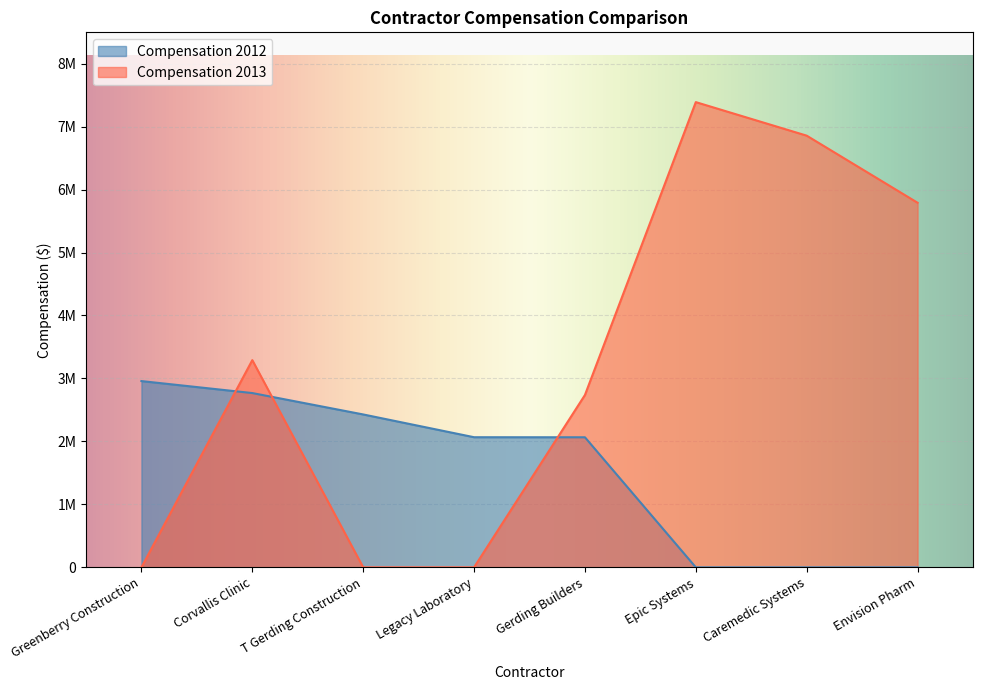

Which category has the lowest value in the Compensation 2013 series?

Greenberry Construction